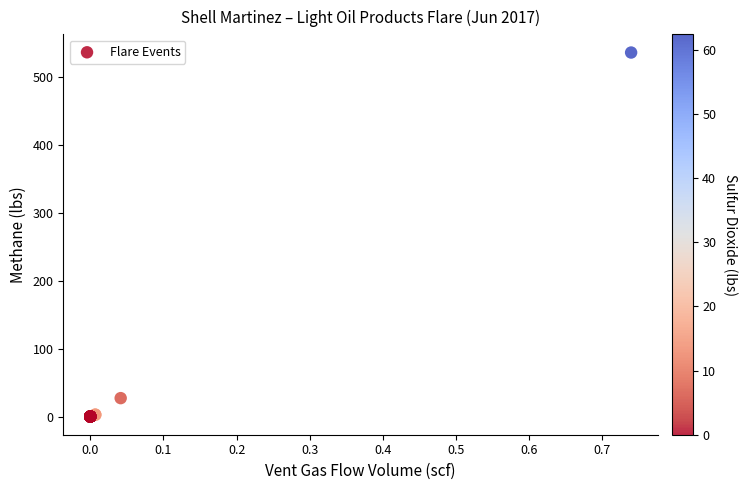

What Y value in the scatter plot is closest to 268?

27.1